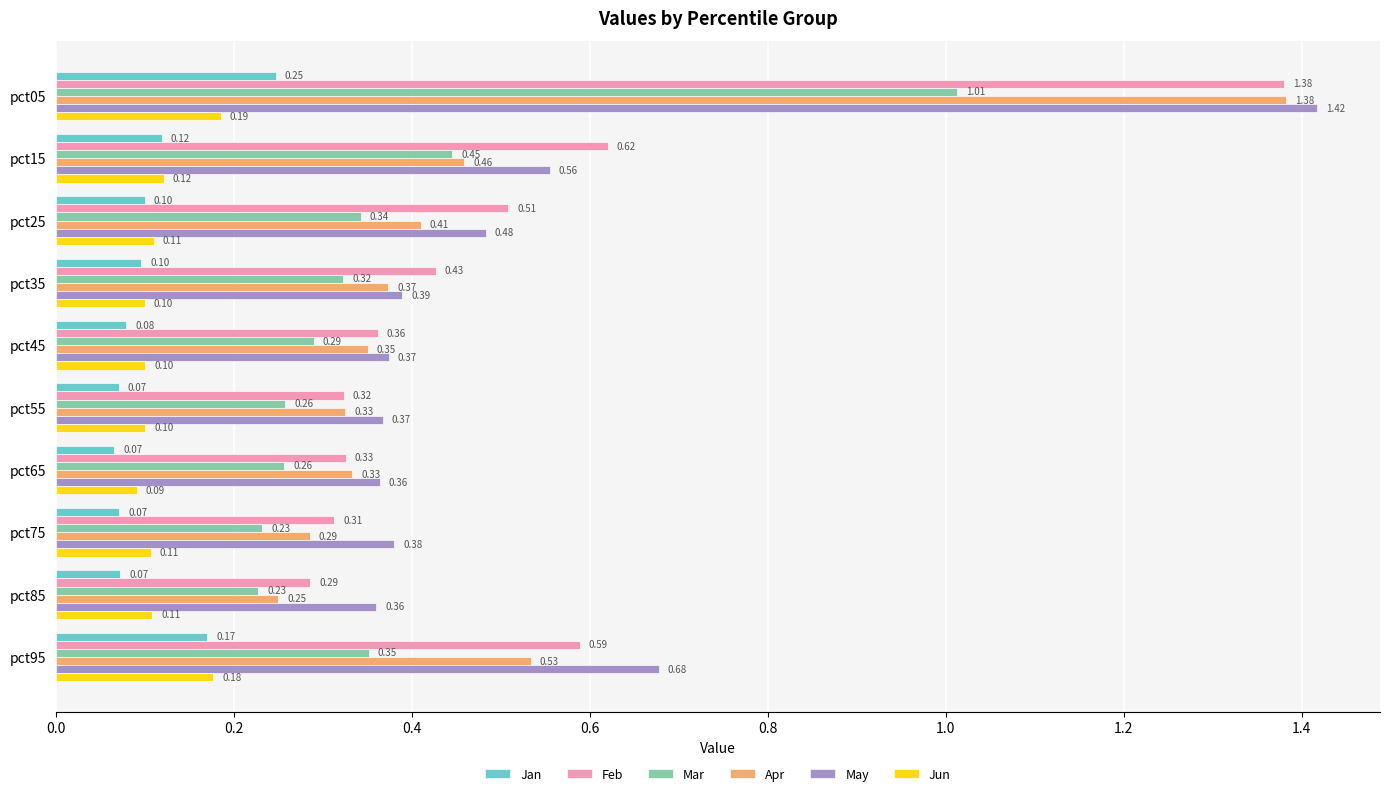

How many Jan values are between 0 and 1?

10